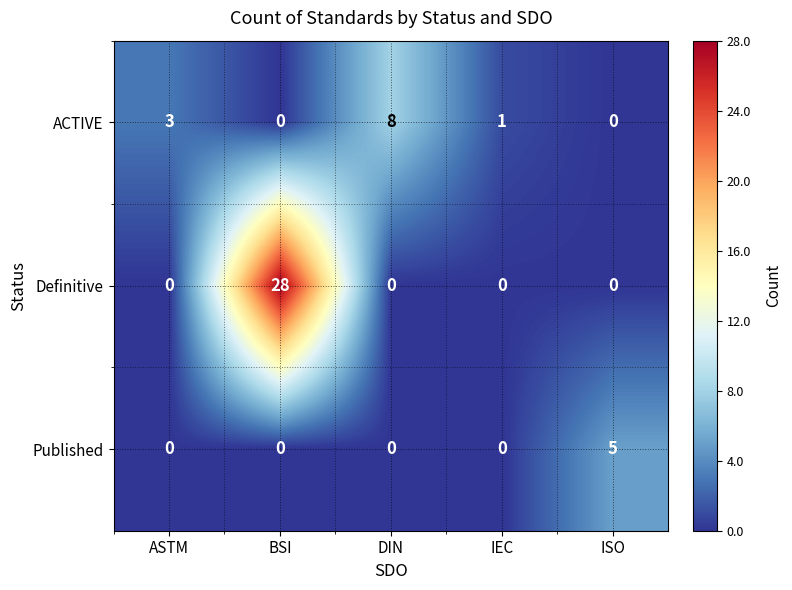

At which category is the sum across all series the highest?

BSI